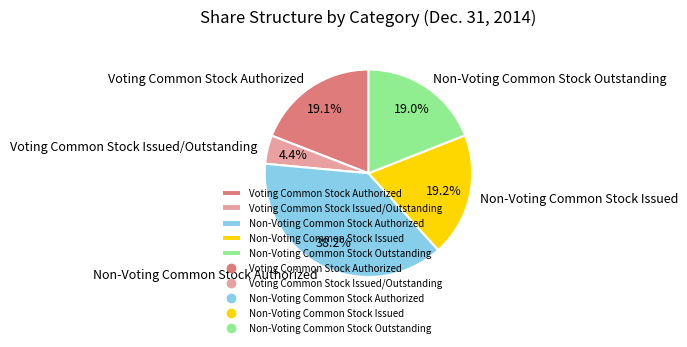

The Non-Voting Common Stock Outstanding slice represents 19% of the pie. True or false?

True